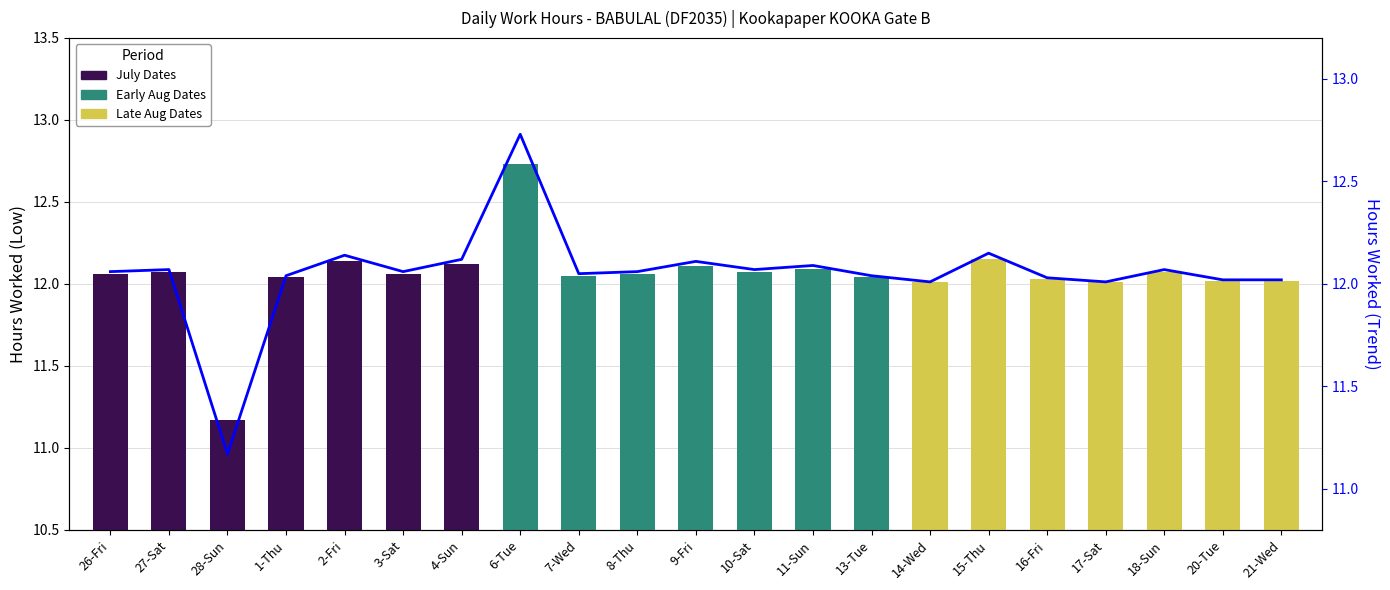

Between 28-Sun and 13-Tue, which is larger?

13-Tue